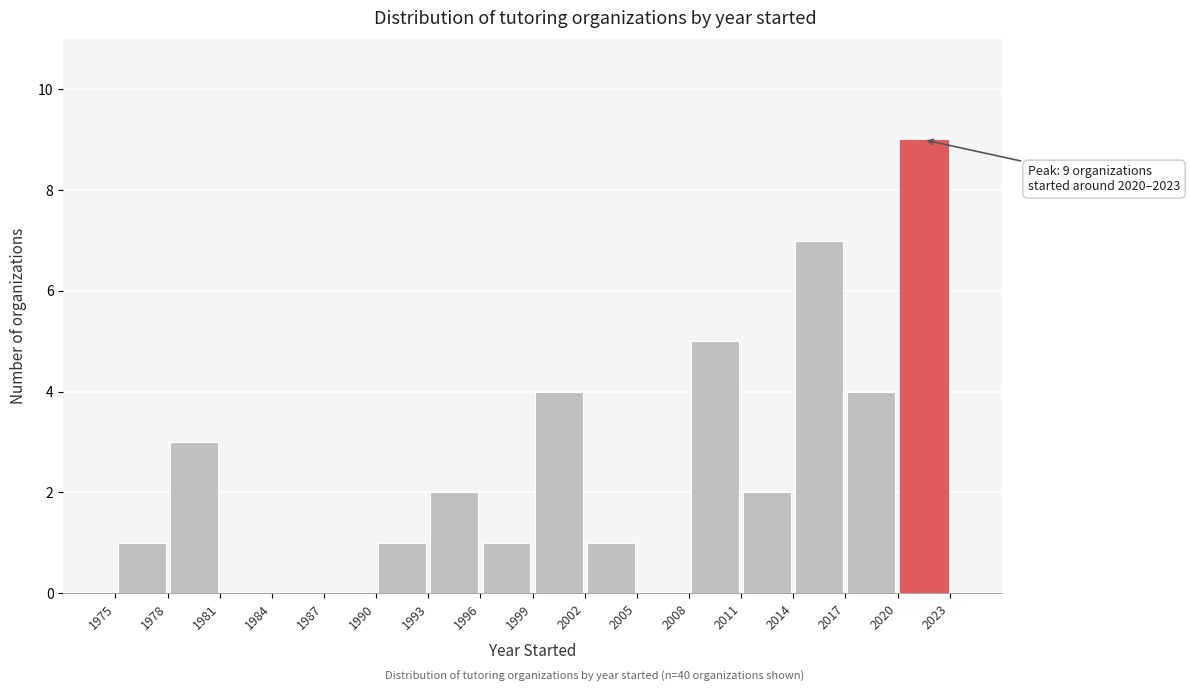

Which range on the x-axis has the tallest bar?

2020 to 2023